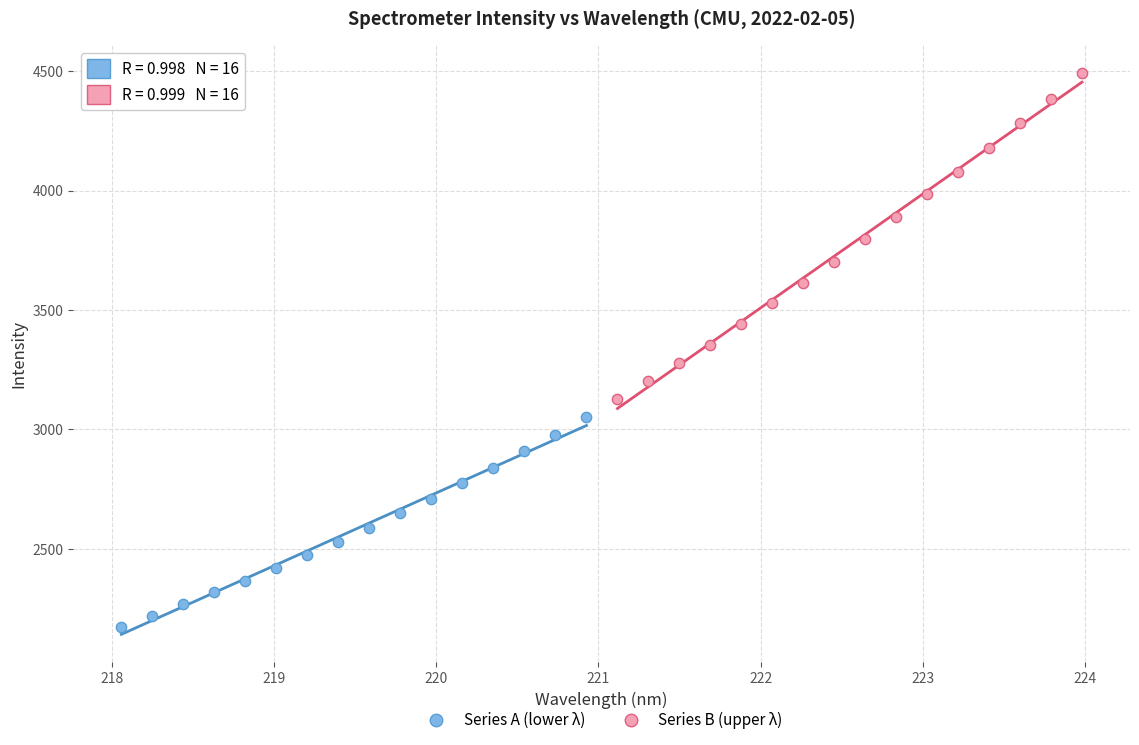

Which series has the largest Y range (max minus min)?

Series B (upper λ)